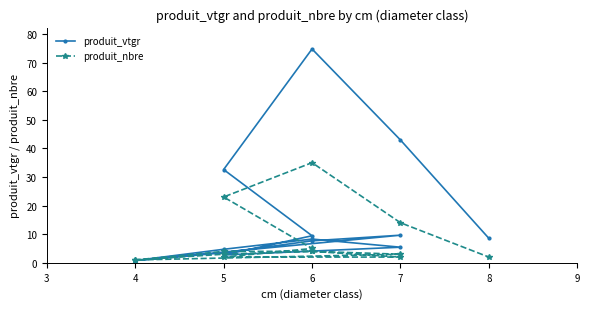

How many distinct data groups are displayed?

2